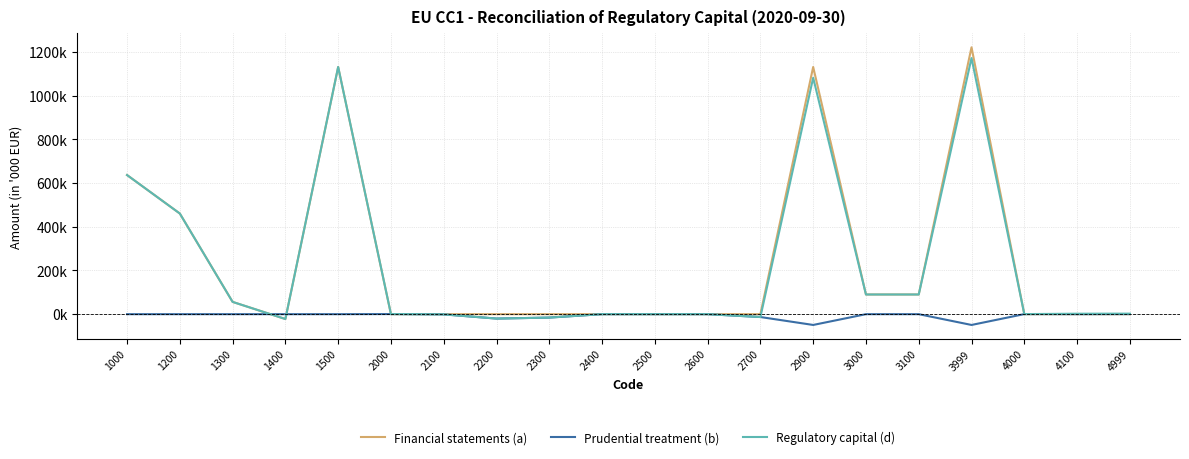

Is this an area chart (filled region under the line)?

No